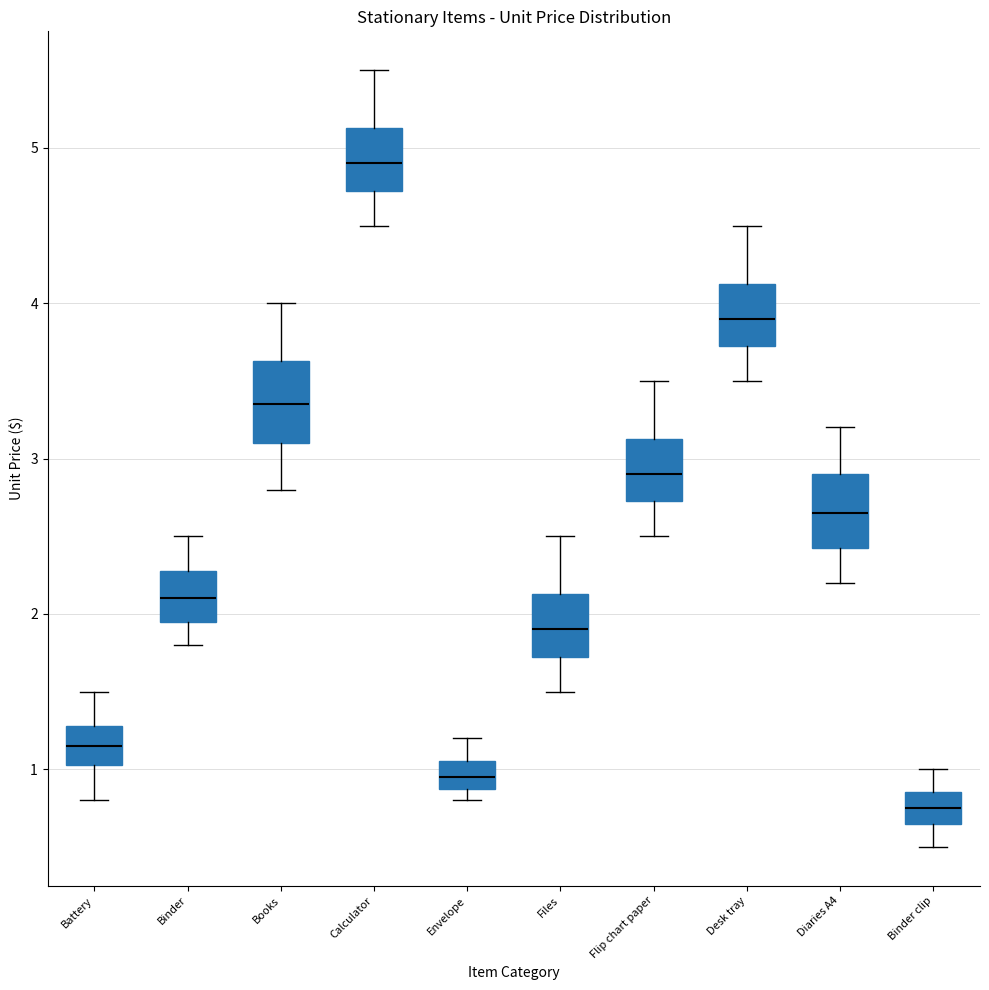

Where does the lower whisker of the box for Diaries A4 end on the y-axis? The values are not printed on the chart, so give them approximately, as read against the axis.

2.2